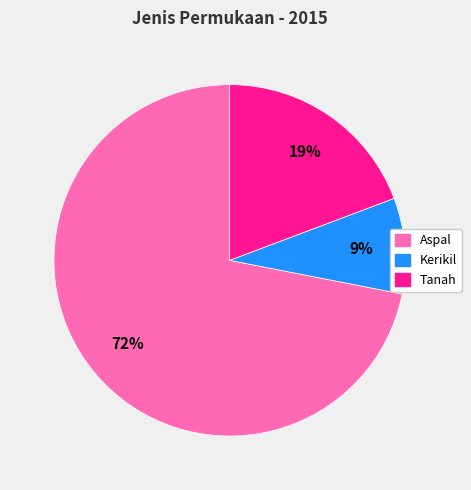

Is there a majority slice in this chart?

Yes